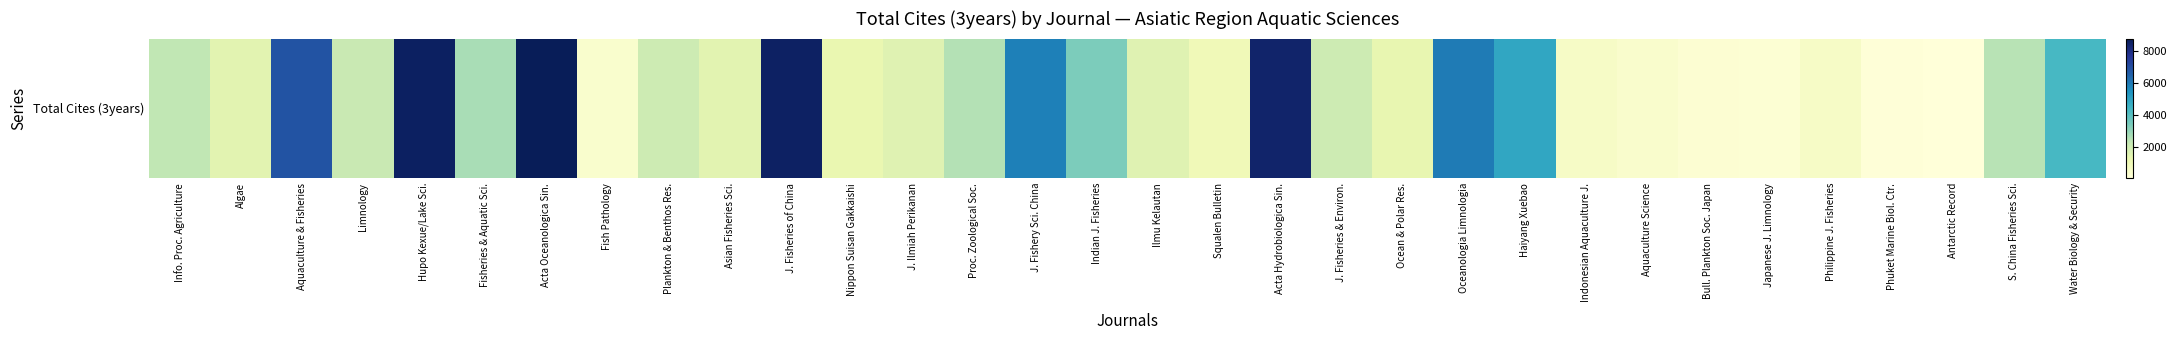

What is the maximum value shown in the chart?

8777